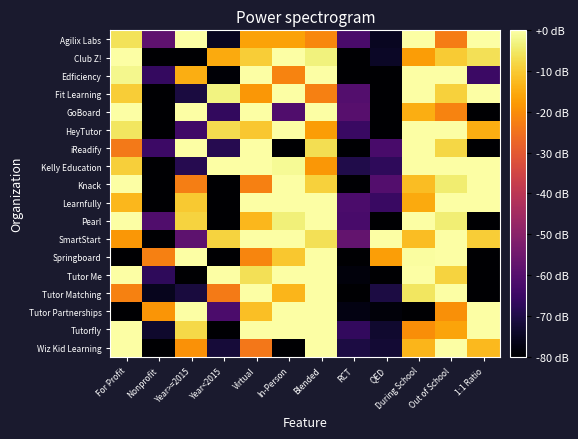

Rank the series by their maximum value, from lowest to highest.

Agilix Labs, Club Z!, Edficiency, Fit Learning, GoBoard, HeyTutor, iReadify, Kelly Education, Knack, Learnfully, Pearl, SmartStart, Springboard, Tutor Me, Tutor Matching, Tutor Partnerships, Tutorfly, Wiz Kid Learning